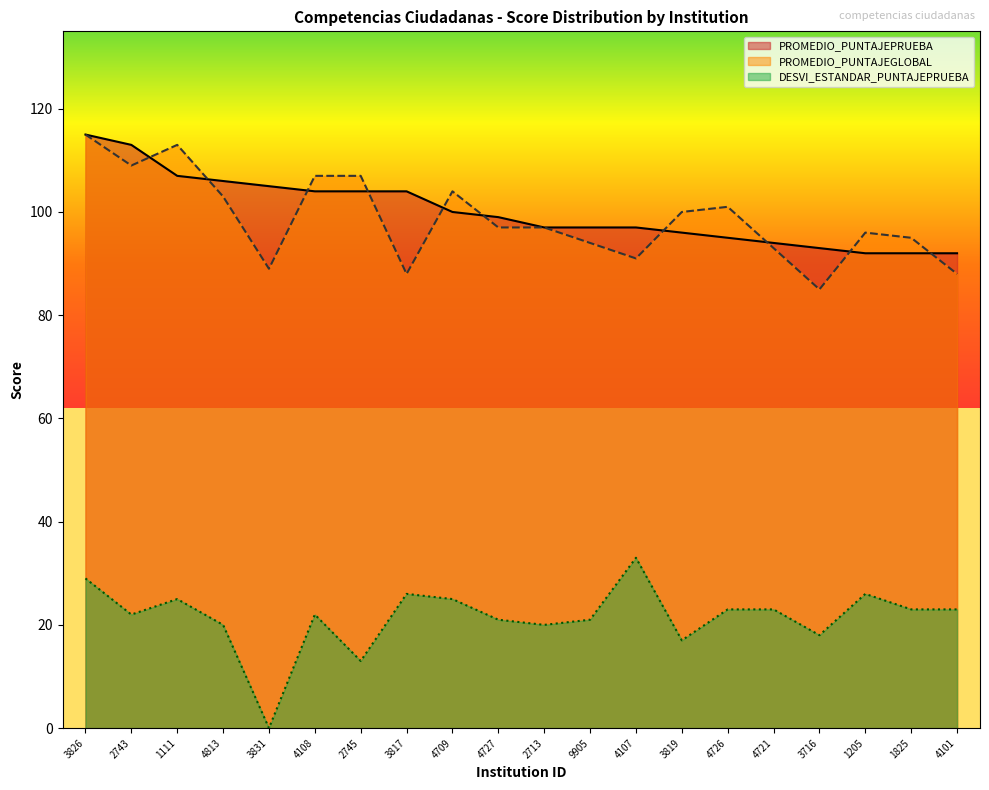

True or false: PROMEDIO_PUNTAJEPRUEBA and DESVI_ESTANDAR_PUNTAJEPRUEBA cross at least once.

False